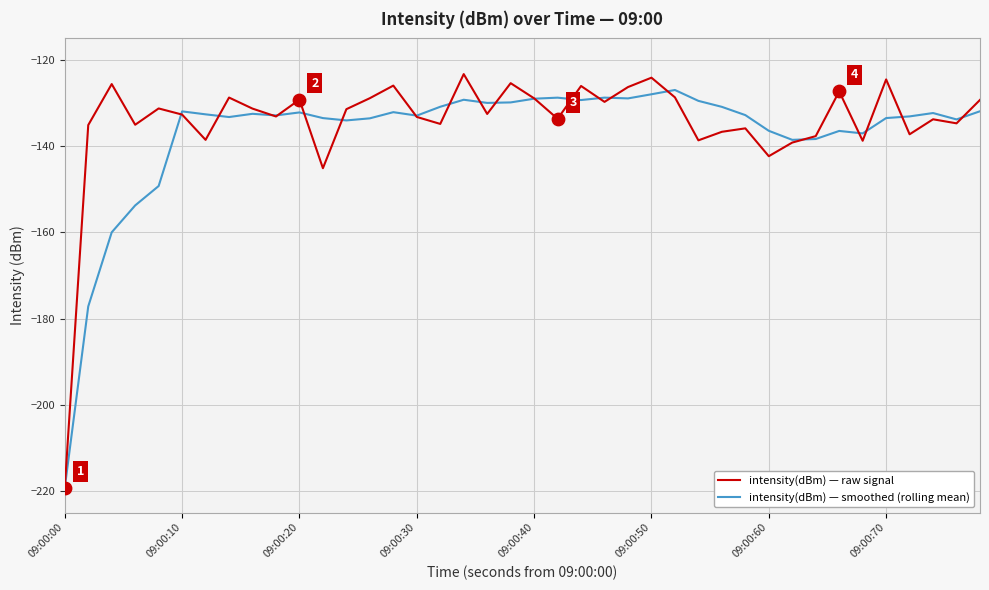

Which series has the widest spread of values?

intensity(dBm) — raw signal